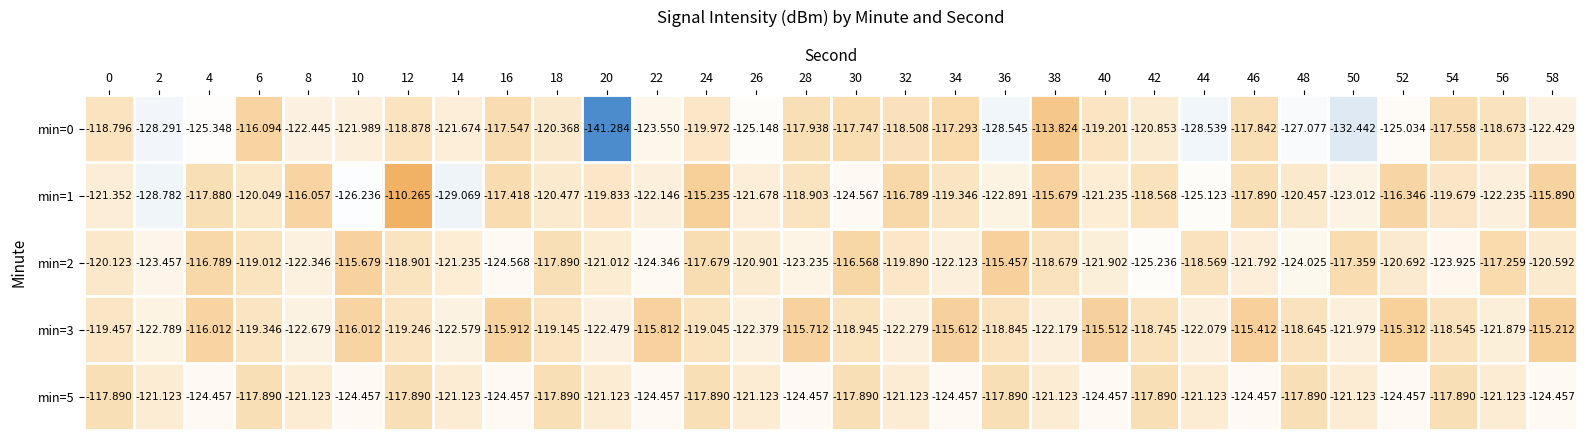

Is the value of min=5 at 4 greater than the value of min=0 at 58?

No